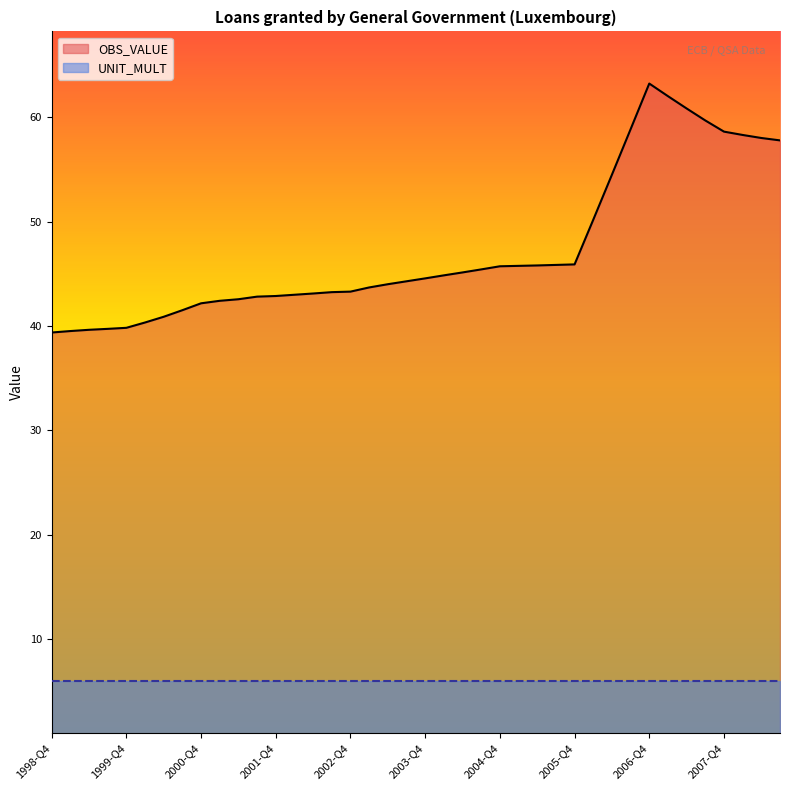

List the labels in order of value, smallest first.

1998-Q4, 1999-Q1, 1999-Q2, 1999-Q3, 1999-Q4, 2000-Q1, 2000-Q2, 2000-Q3, 2000-Q4, 2001-Q1, 2001-Q2, 2001-Q3, 2001-Q4, 2002-Q1, 2002-Q2, 2002-Q3, 2002-Q4, 2003-Q1, 2003-Q2, 2003-Q3, 2003-Q4, 2004-Q1, 2004-Q2, 2004-Q3, 2004-Q4, 2005-Q1, 2005-Q2, 2005-Q3, 2005-Q4, 2006-Q1, 2006-Q2, 2008-Q3, 2008-Q2, 2008-Q1, 2007-Q4, 2006-Q3, 2007-Q3, 2007-Q2, 2007-Q1, 2006-Q4